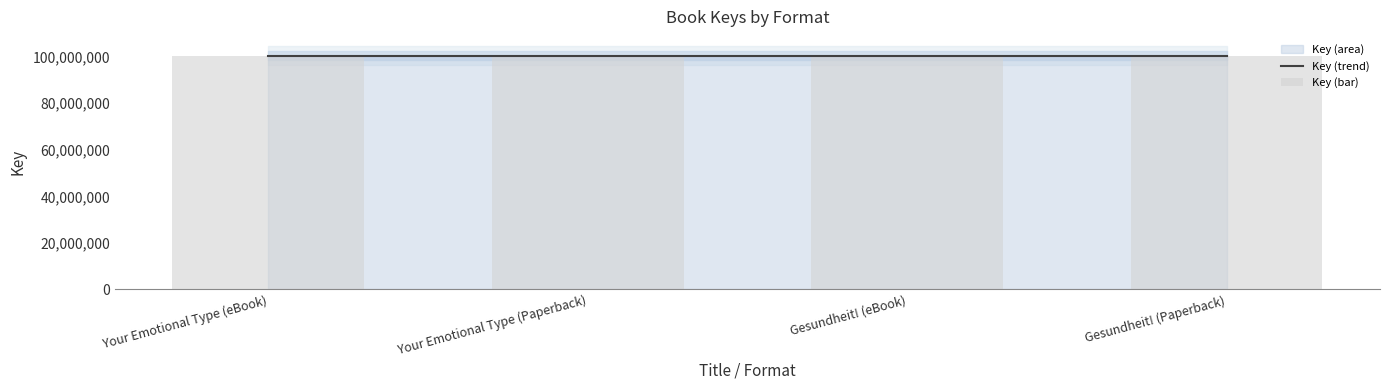

At which category does the chart reach its peak across all series?

Your Emotional Type (eBook)